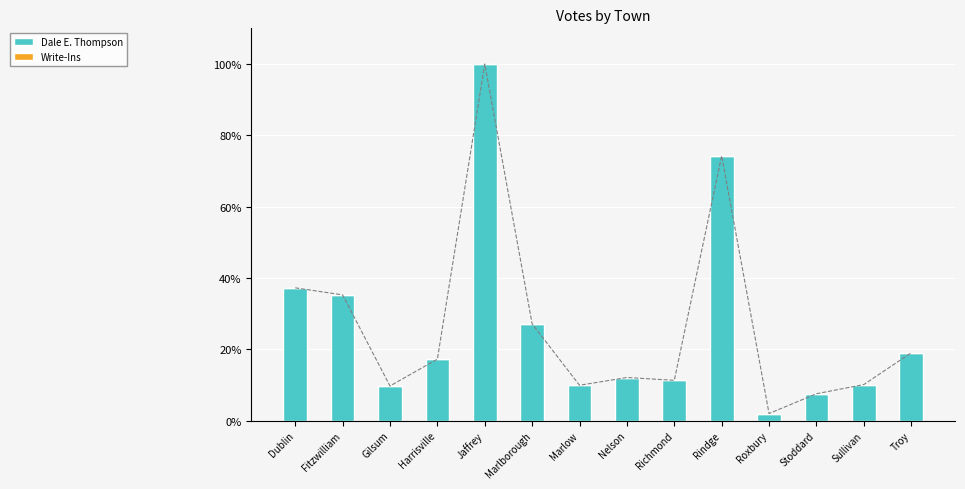

Which series has the largest total across all categories?

Dale E. Thompson